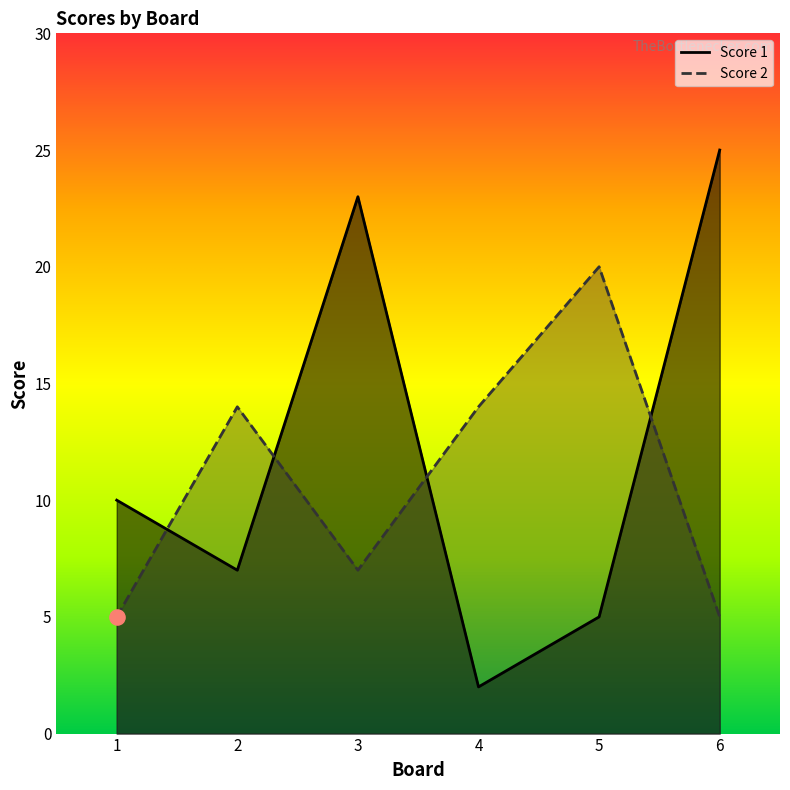

What is the total value across all series at 3?

30